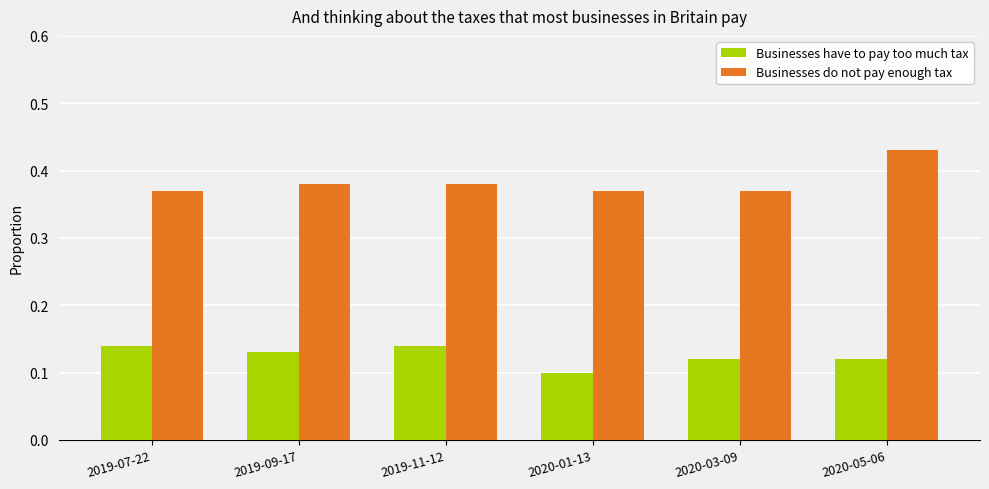

True or false: Businesses do not pay enough tax has a value of 0.1 at 2019-09-17.

False